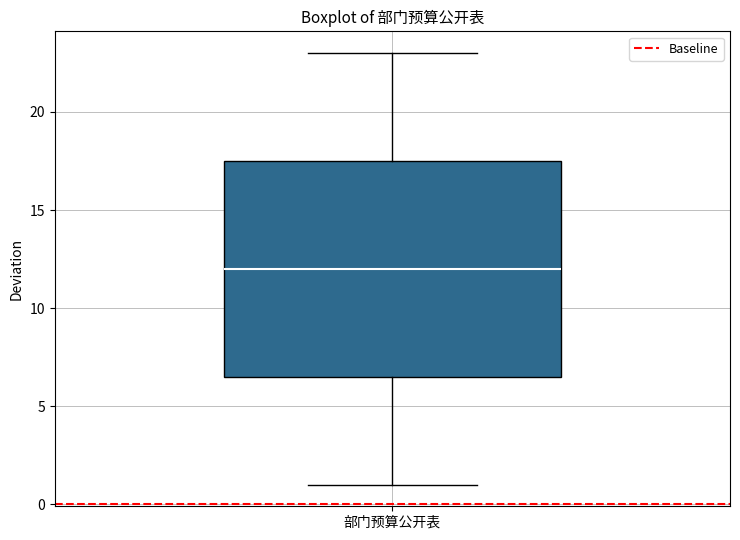

Transcribe this box plot: give where the median line is, the range the box spans, and where the two whiskers end, as read against the y-axis. The values are not printed on the chart, so give them approximately, as read against the axis.

median 12.0, box 6.5 to 17.5, whiskers 1.0 to 23.0